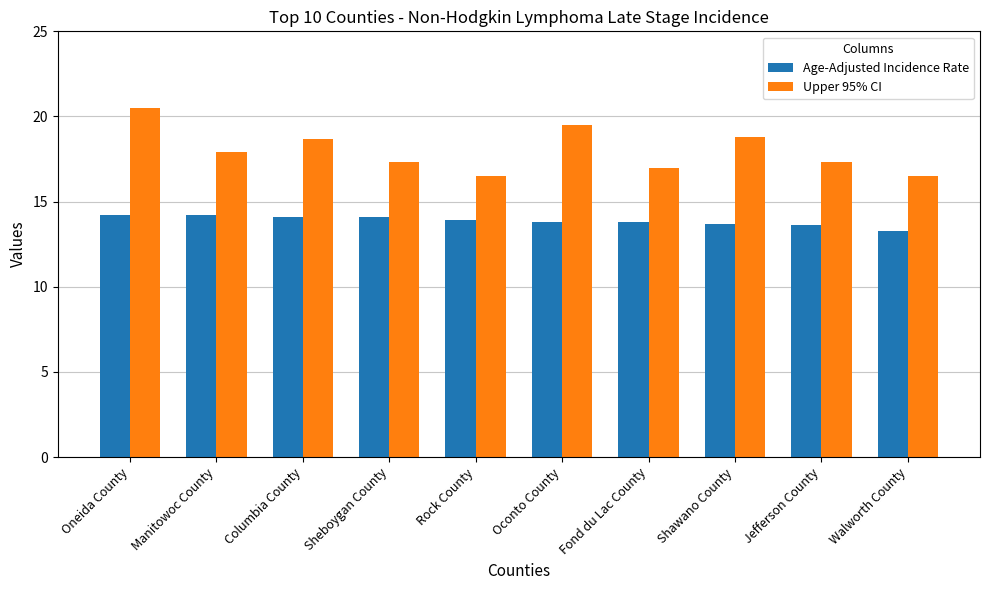

What is the smallest value displayed?

13.3